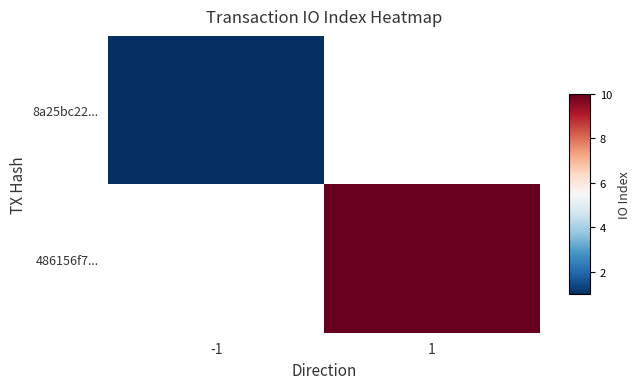

The 8a25bc22... series shows 1.0 at -1. True or false?

True